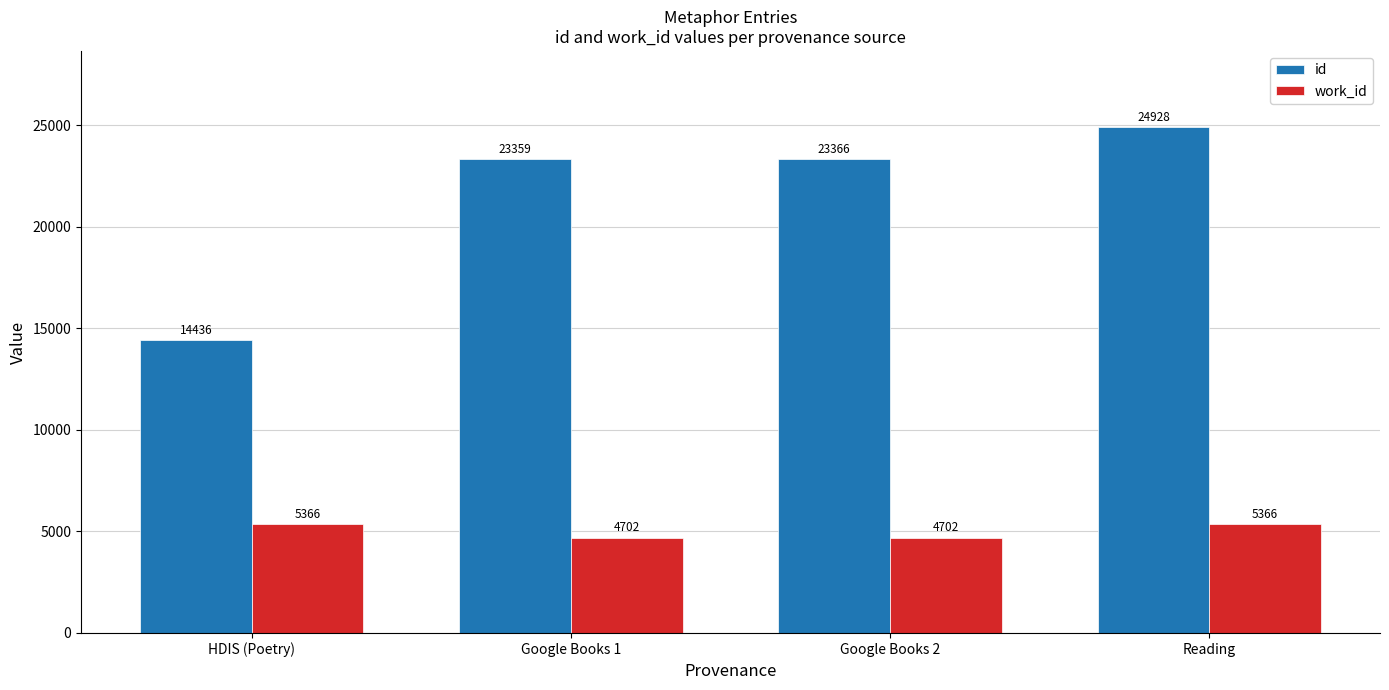

What is the sum of the id values at HDIS (Poetry) and Reading?

39364